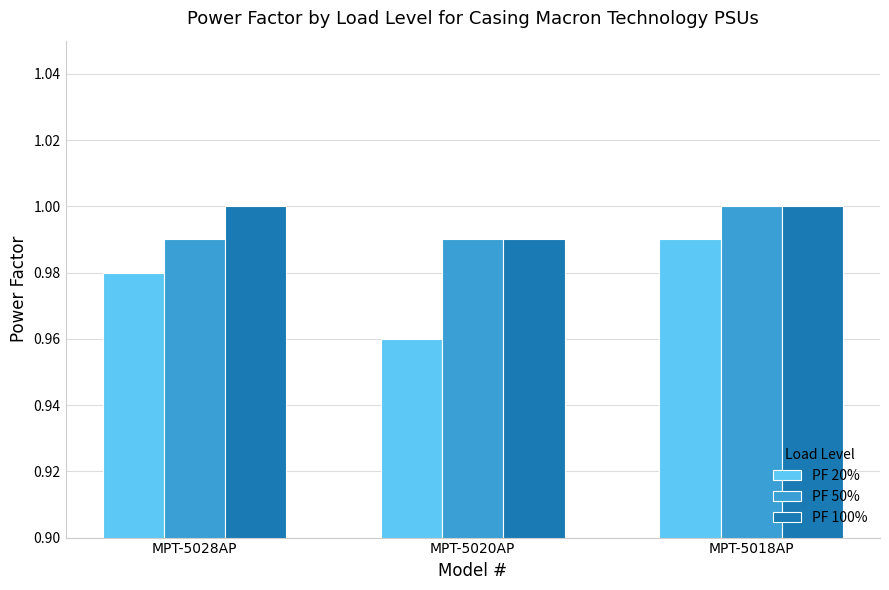

How many data points does each series have?

3